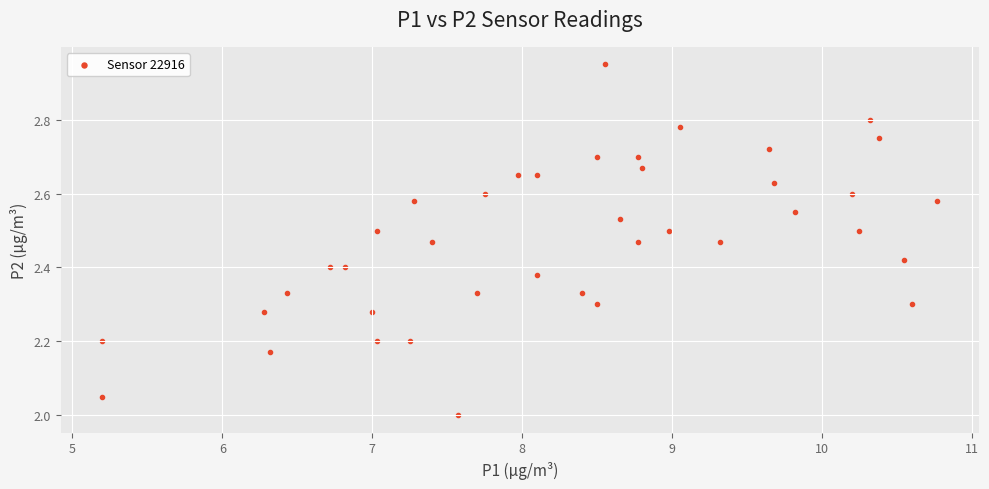

What is the range of X values (max minus min)?

5.6